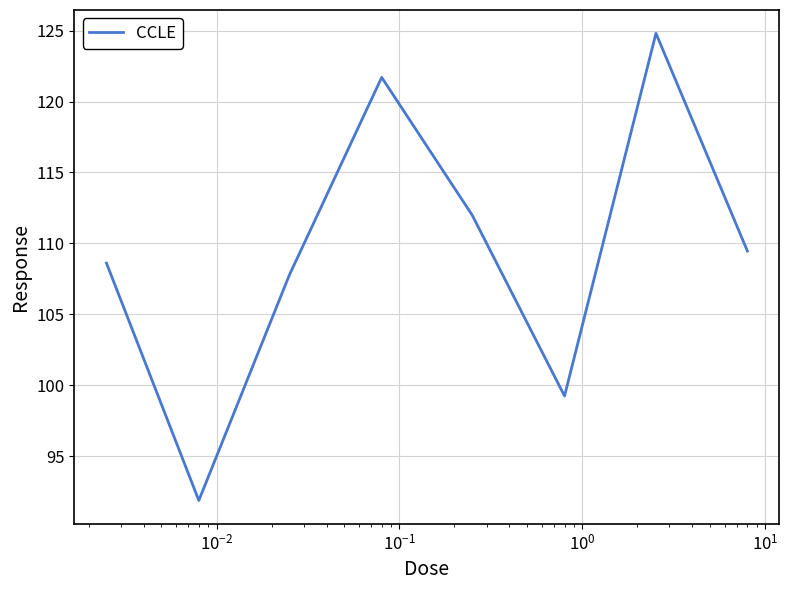

Reading left to right, list all the values displayed in this chart.

108.6	91.9	107.8	121.7	112.0	99.3	124.8	109.5